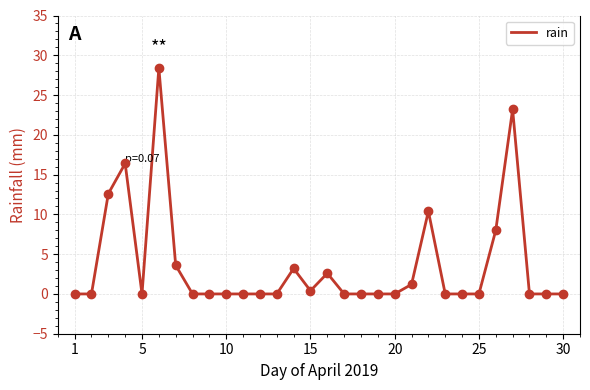

What is the difference between the maximum and minimum values?

28.4